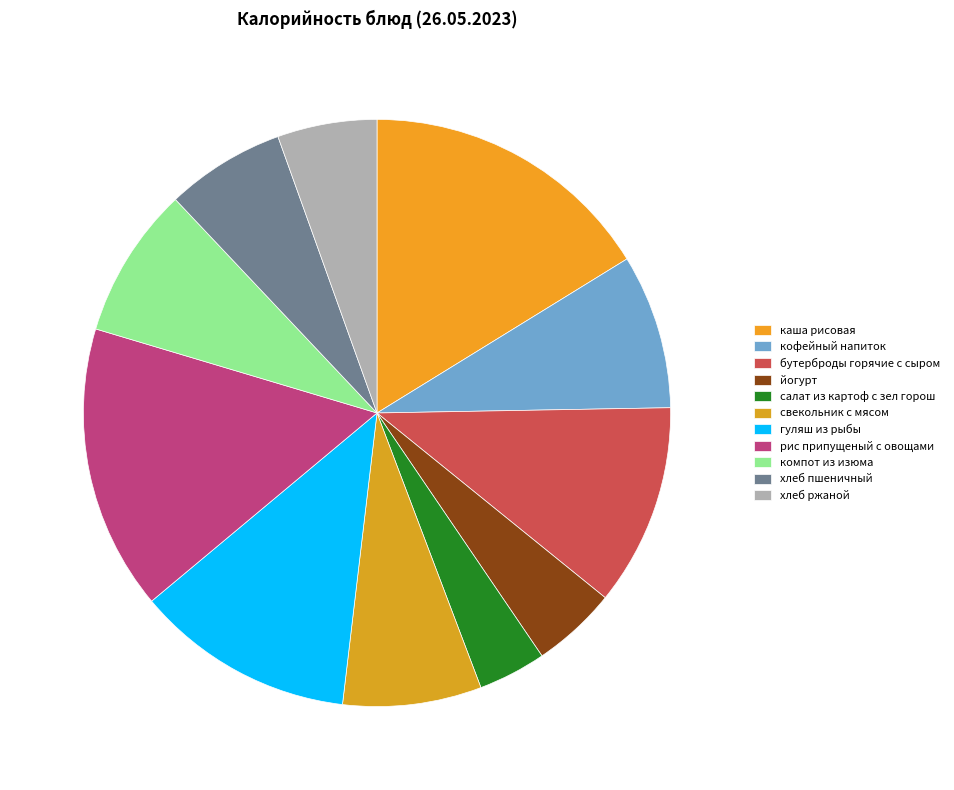

What is the largest slice in the pie chart?

каша рисовая